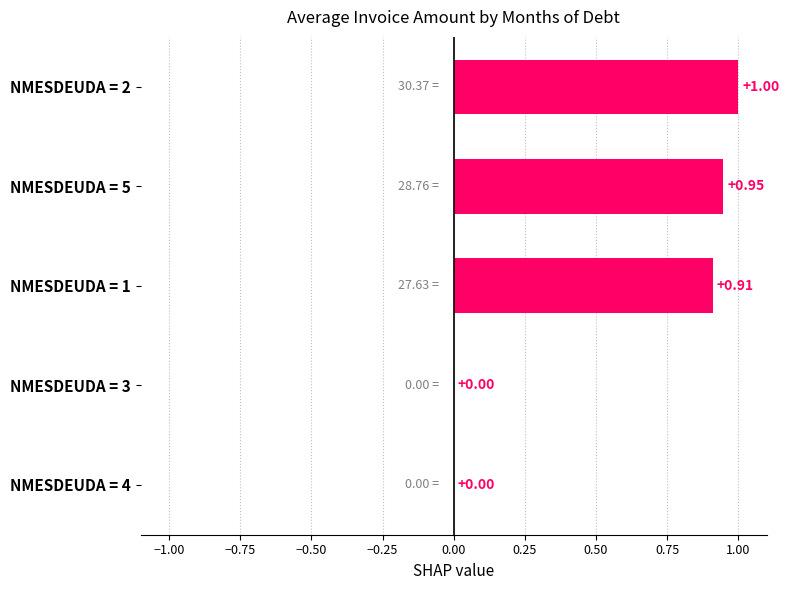

How many data points are above 0?

3